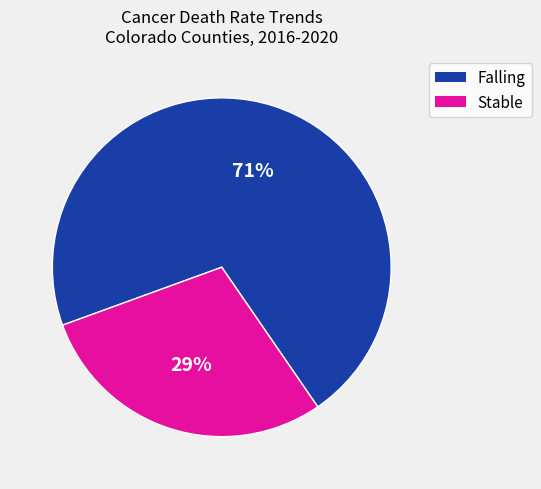

To the nearest percent, what is the difference between the largest and smallest slice percentages?

42%